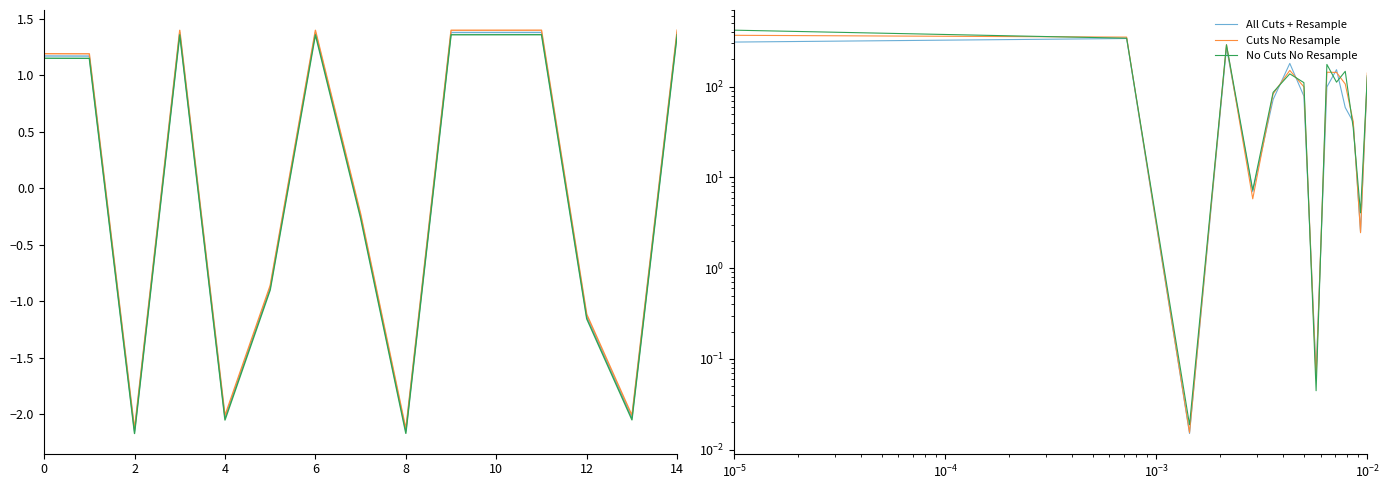

Count the number of data series in this chart.

3